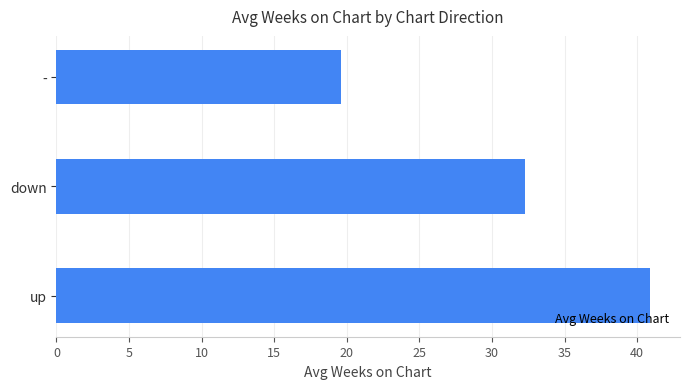

Reading top to bottom, list all the values displayed in this chart.

-=19.6	down=32.3	up=40.9